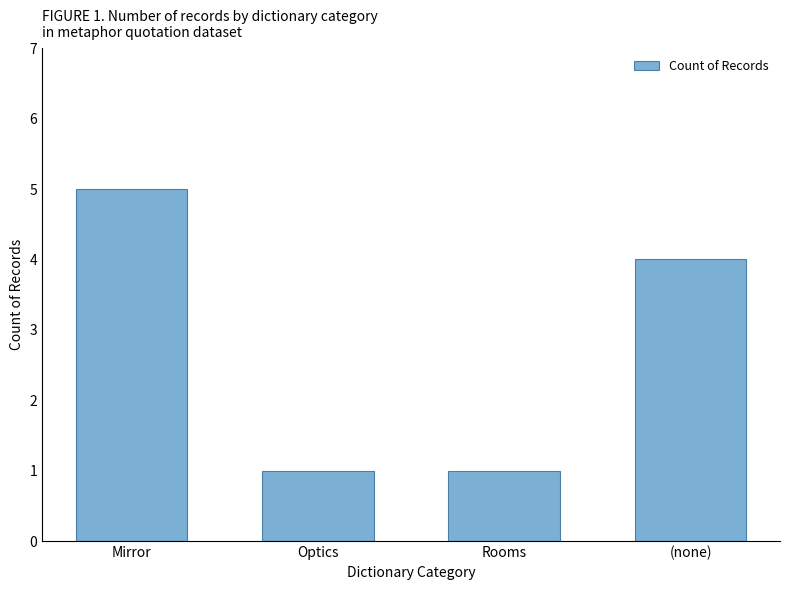

What is the ratio of the value at Mirror to the value at Optics?

5.0